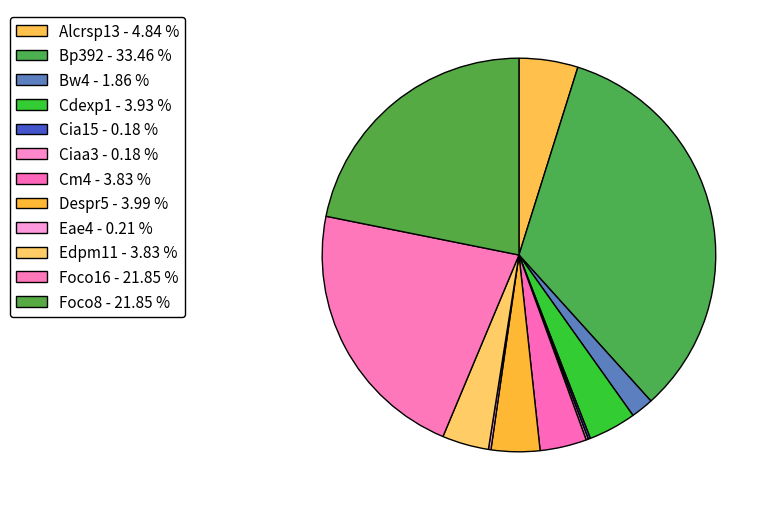

How many segments does this pie chart have?

12